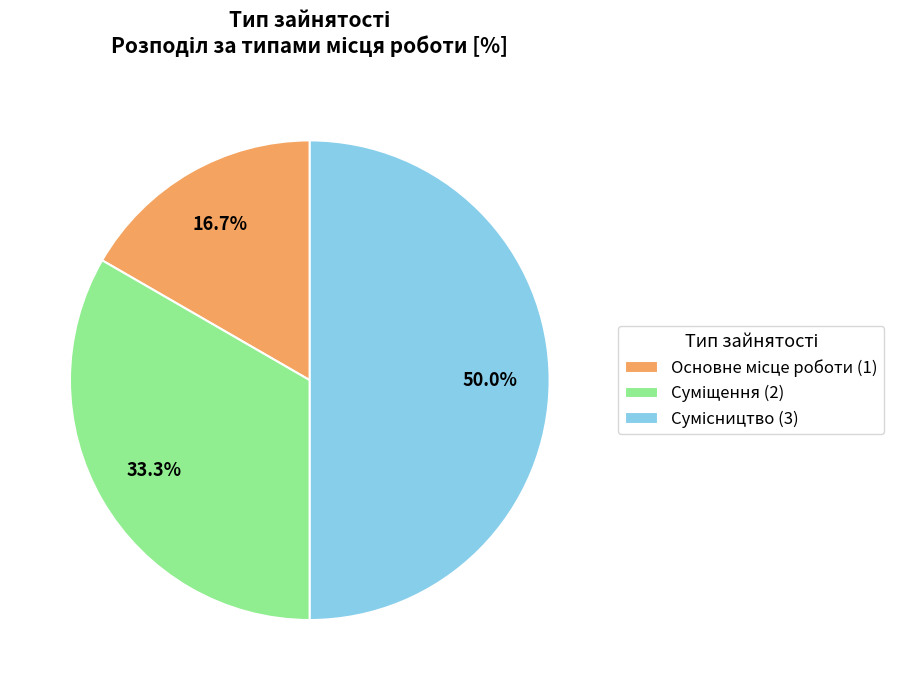

What portion of the pie excludes Сумісництво?

50.0%